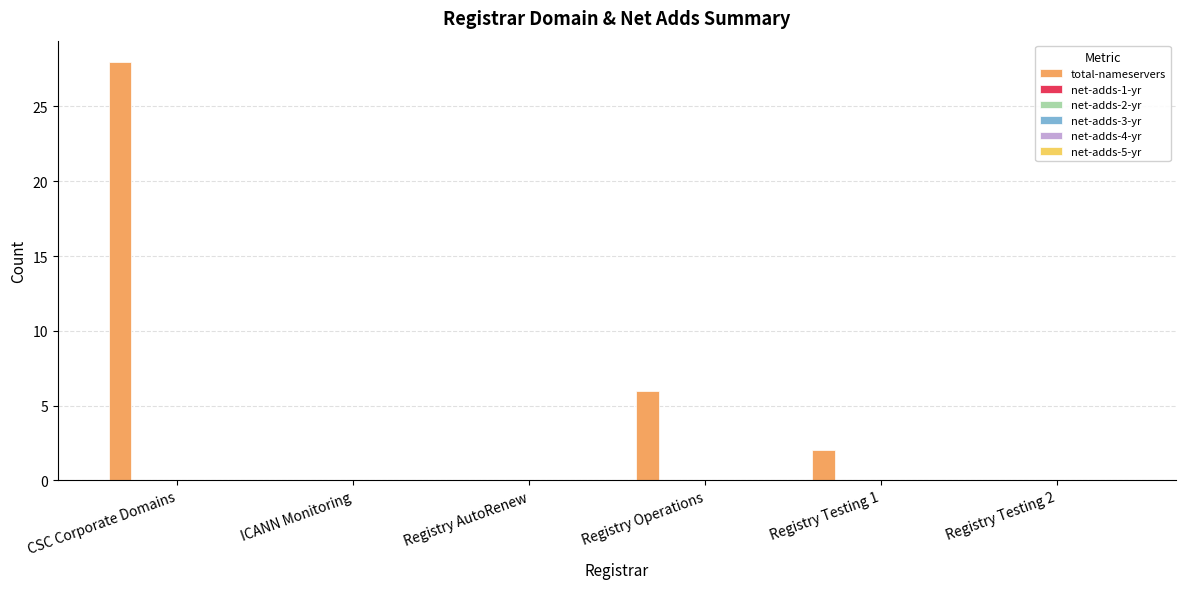

What is the maximum value shown in the chart?

28